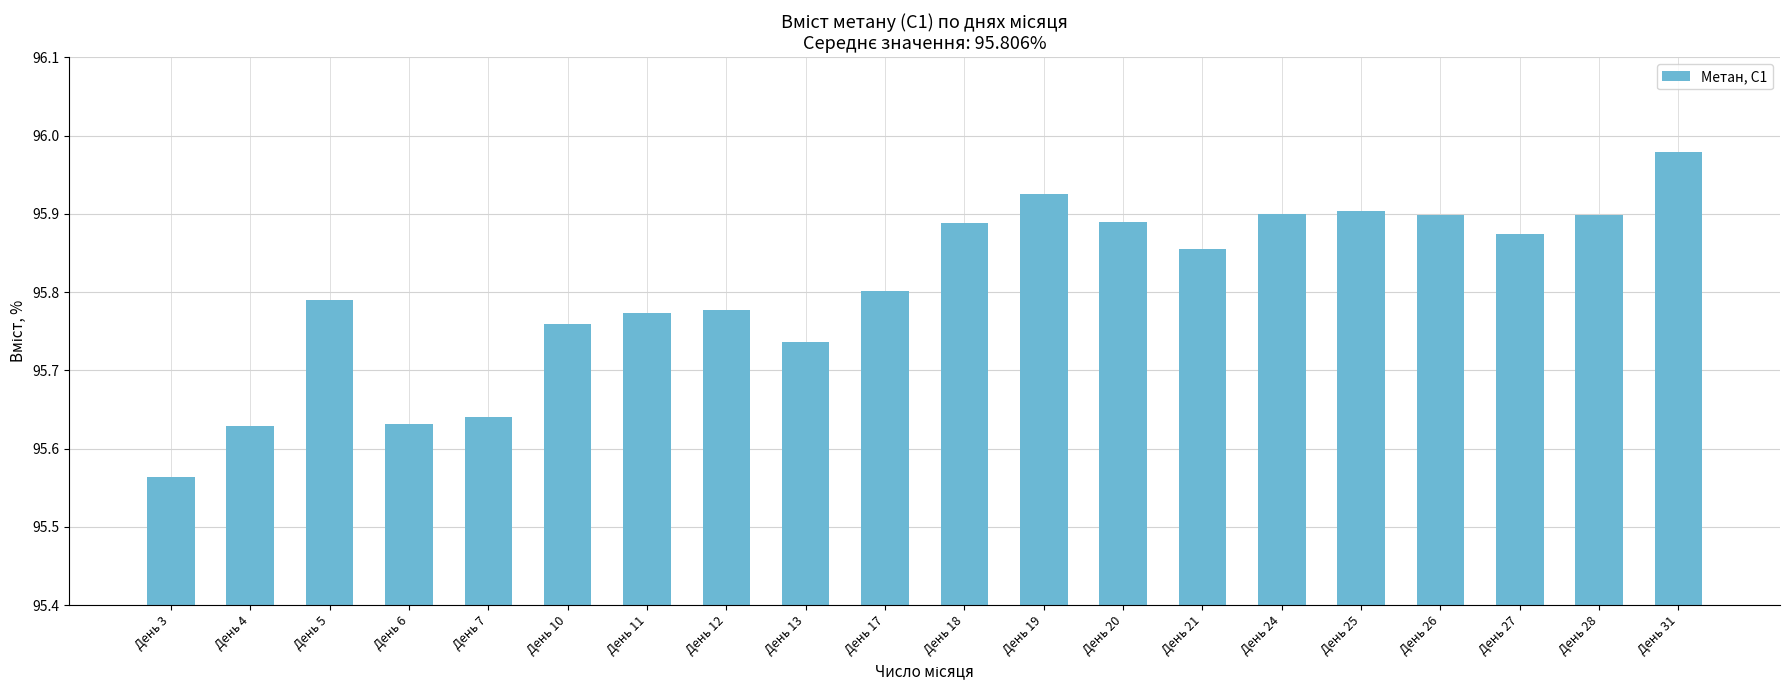

The chart shows a value of 129.9 at День 7. True or false?

False